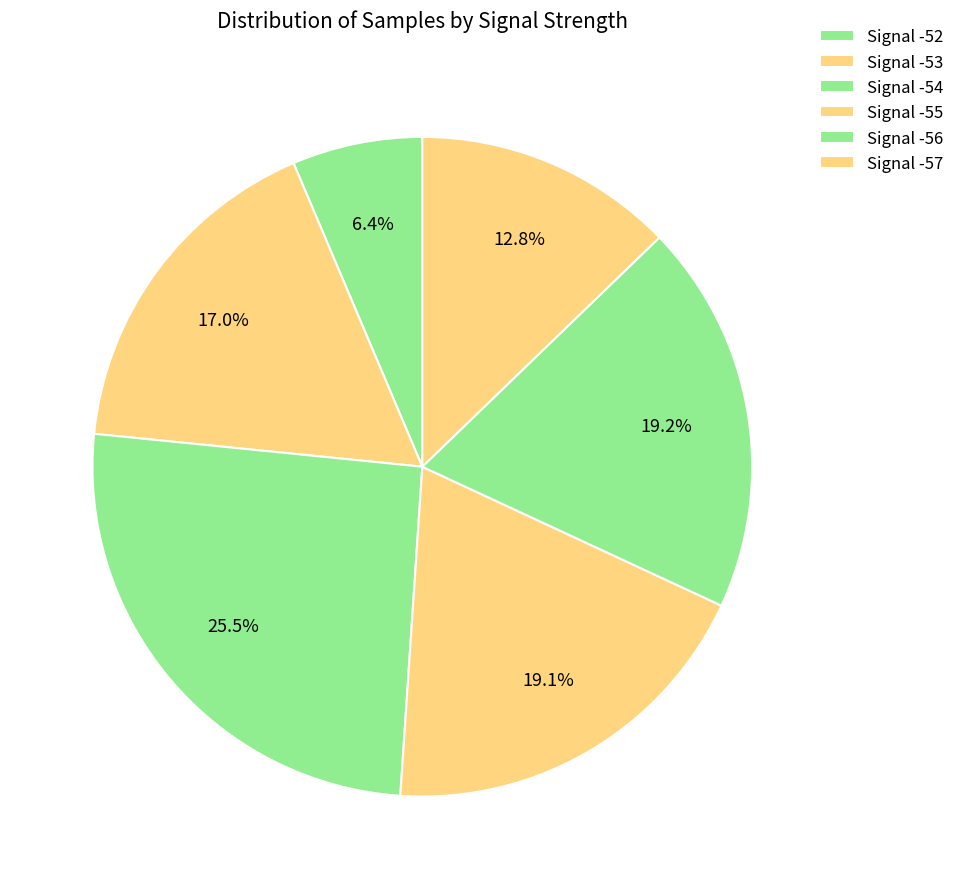

To the nearest percent, what percentage of the pie is Signal -53?

17%